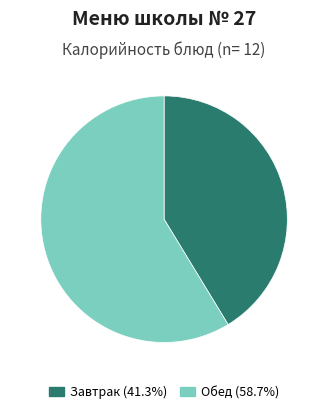

Does any single category account for the majority?

Yes